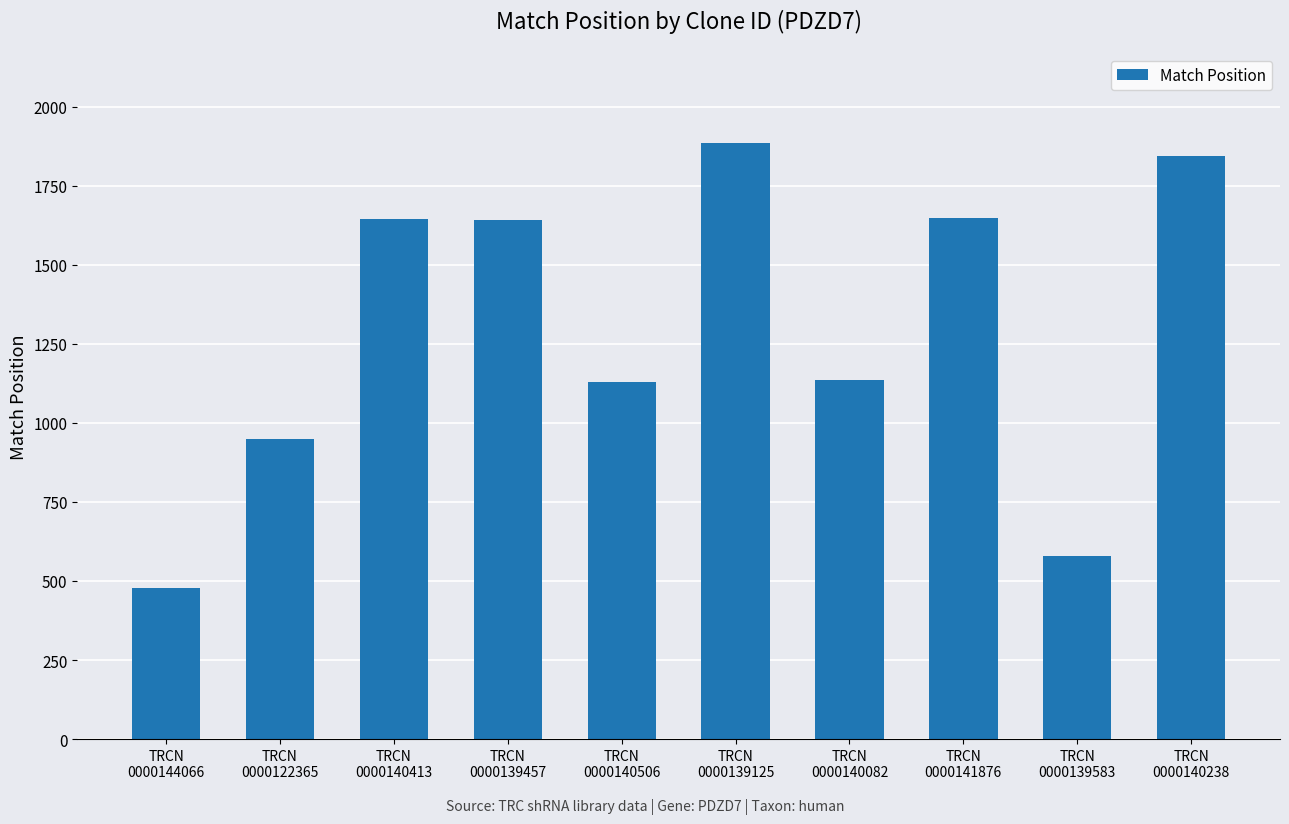

The chart shows a value of 1129 at TRCN
0000140506. True or false?

True